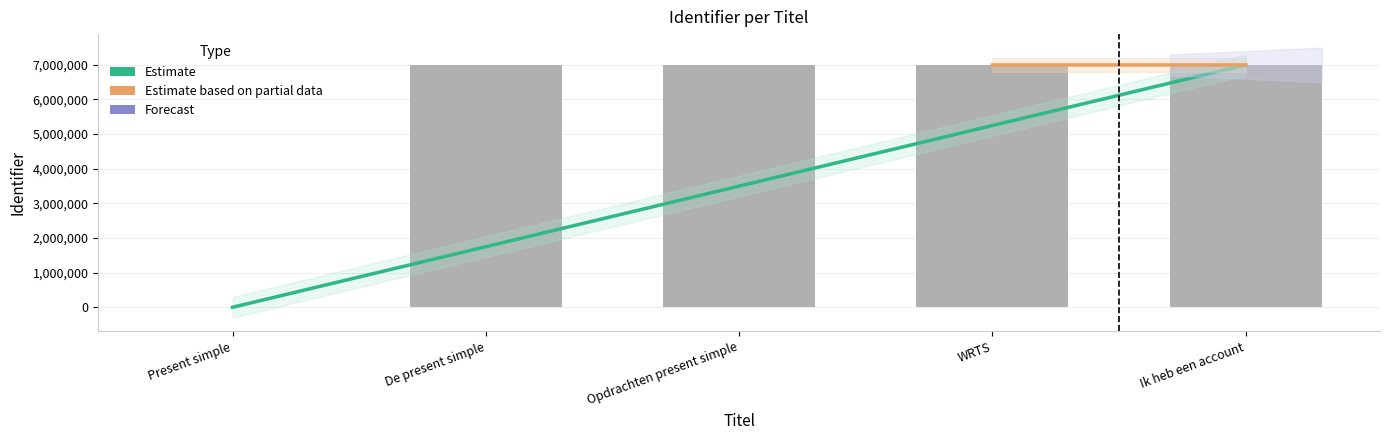

Is it true that the value at Ik heb een account is 6995851?

True